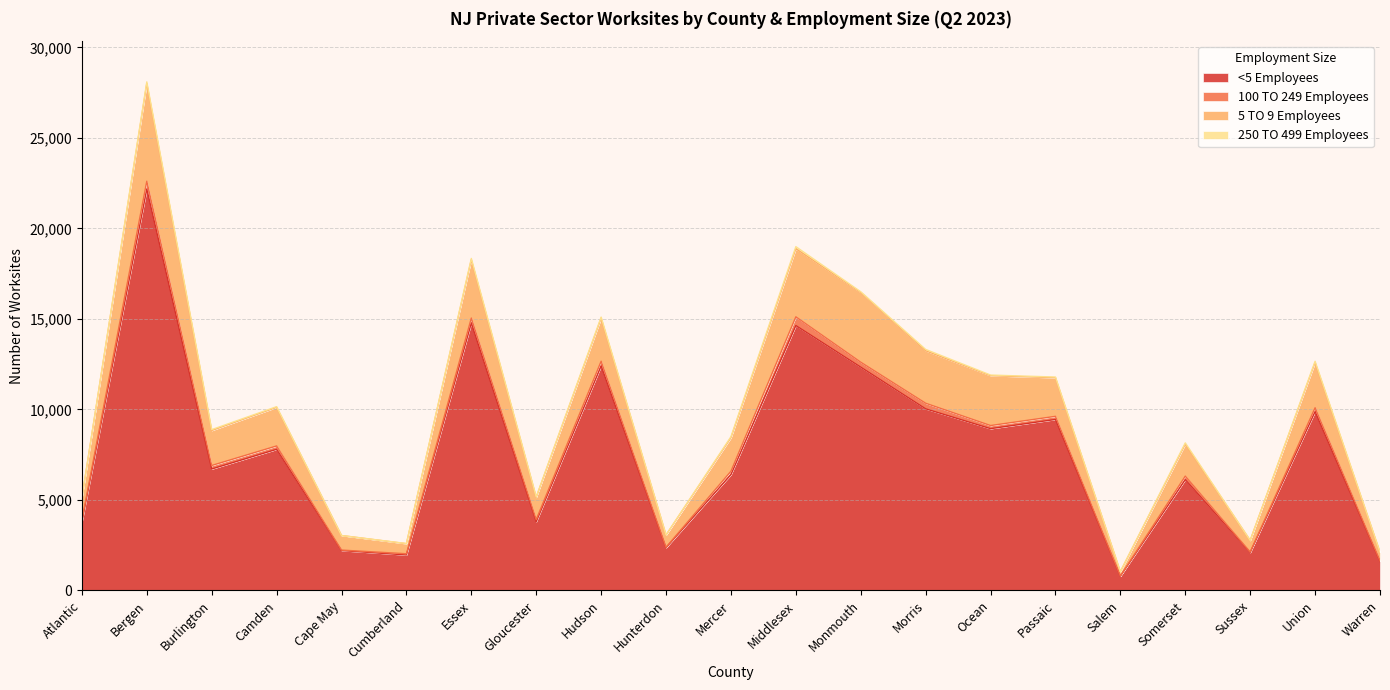

At which label does <5 Employees first exceed 6711?

Bergen